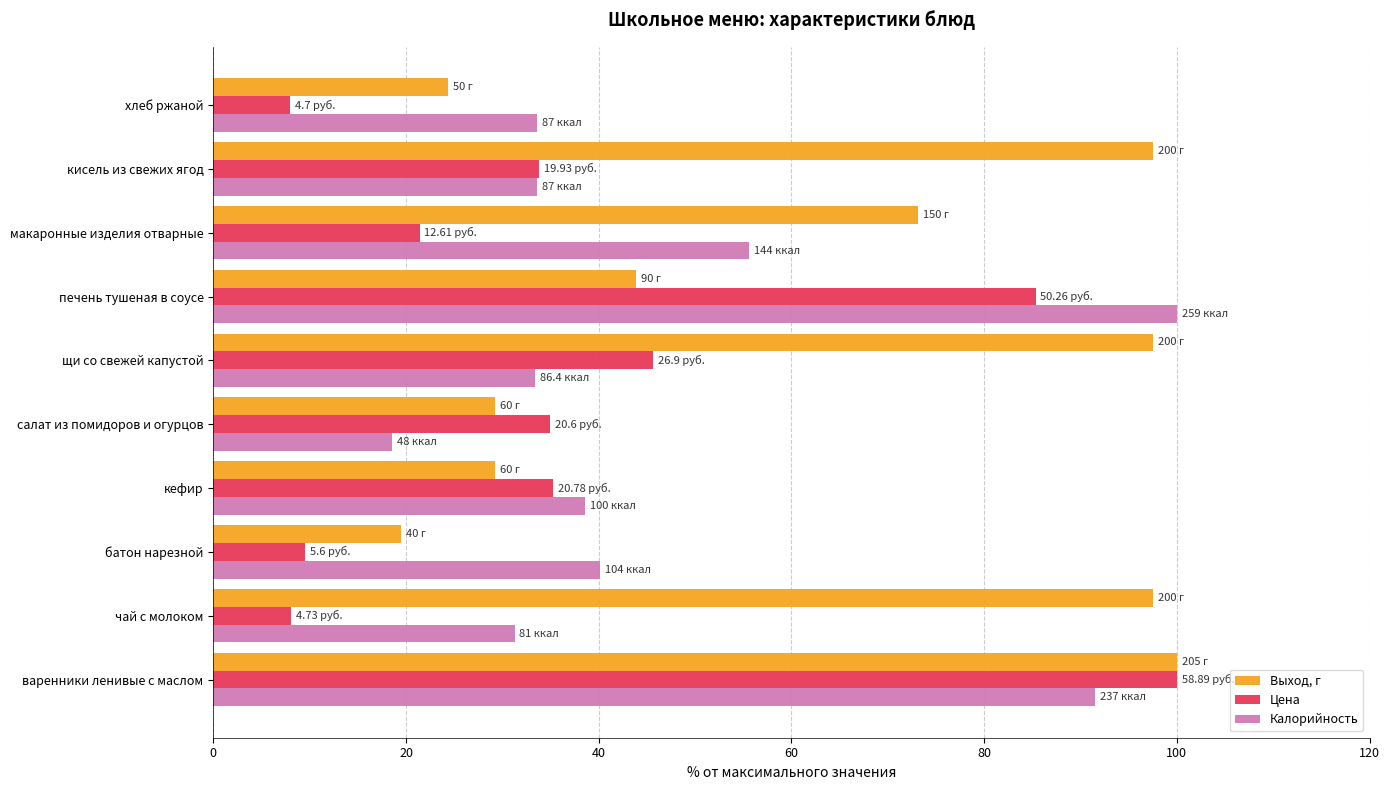

Rank the series by their average value, from lowest to highest.

Цена, Калорийность, Выход, г